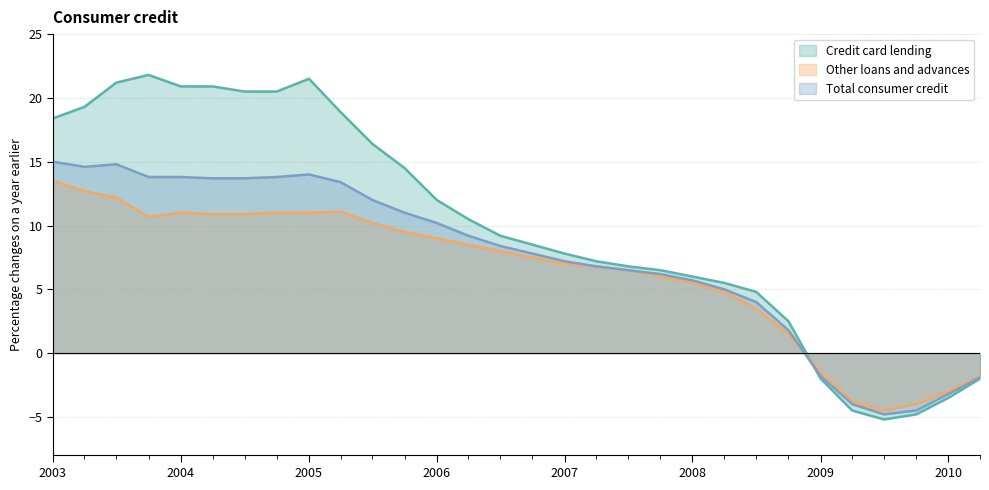

True or false: Total consumer credit has a value of 5.7 at 2008.

True